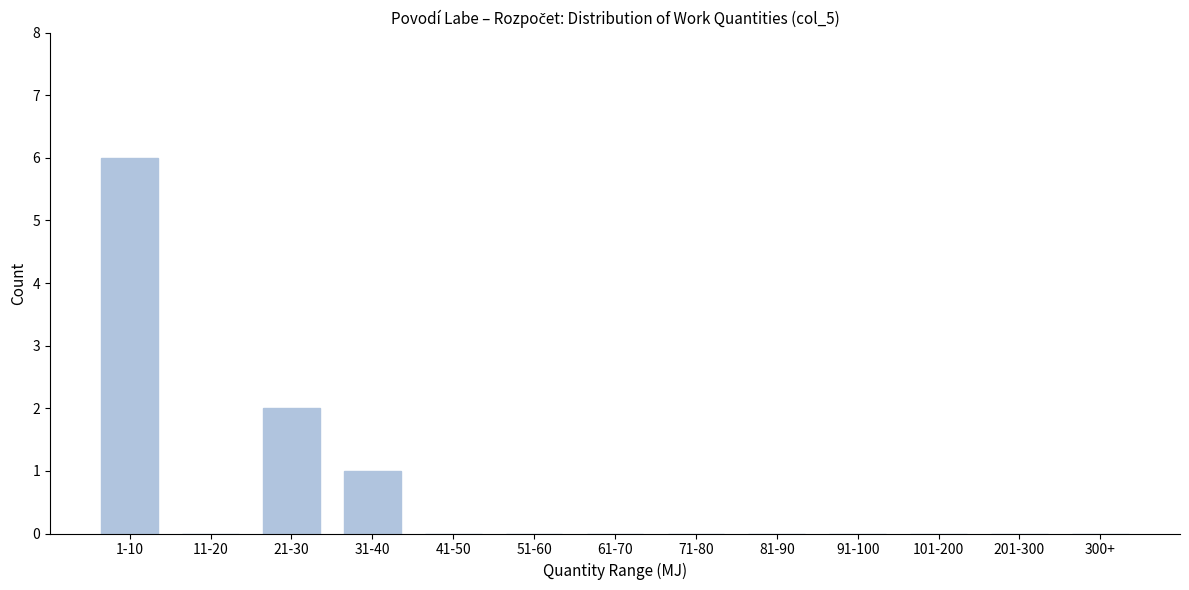

Reading left to right, list all the values displayed in this chart.

1-10=6	11-20=0	21-30=2	31-40=1	41-50=0	51-60=0	61-70=0	71-80=0	81-90=0	91-100=0	101-200=0	201-300=0	300+=0